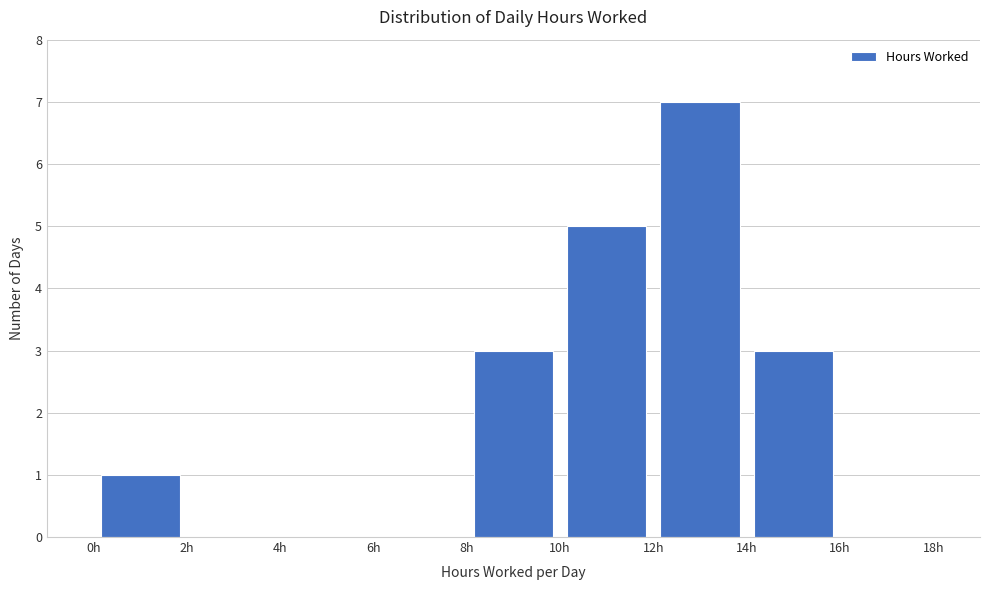

Reading left to right, transcribe this chart: for each bar, give the range it covers on the x-axis and its height. The values are not printed on the chart, so give them approximately, as read against the axis.

0 to 2: 1
2 to 4: 0
4 to 6: 0
6 to 8: 0
8 to 10: 3
10 to 12: 5
12 to 14: 7
14 to 16: 3
16 to 18: 0